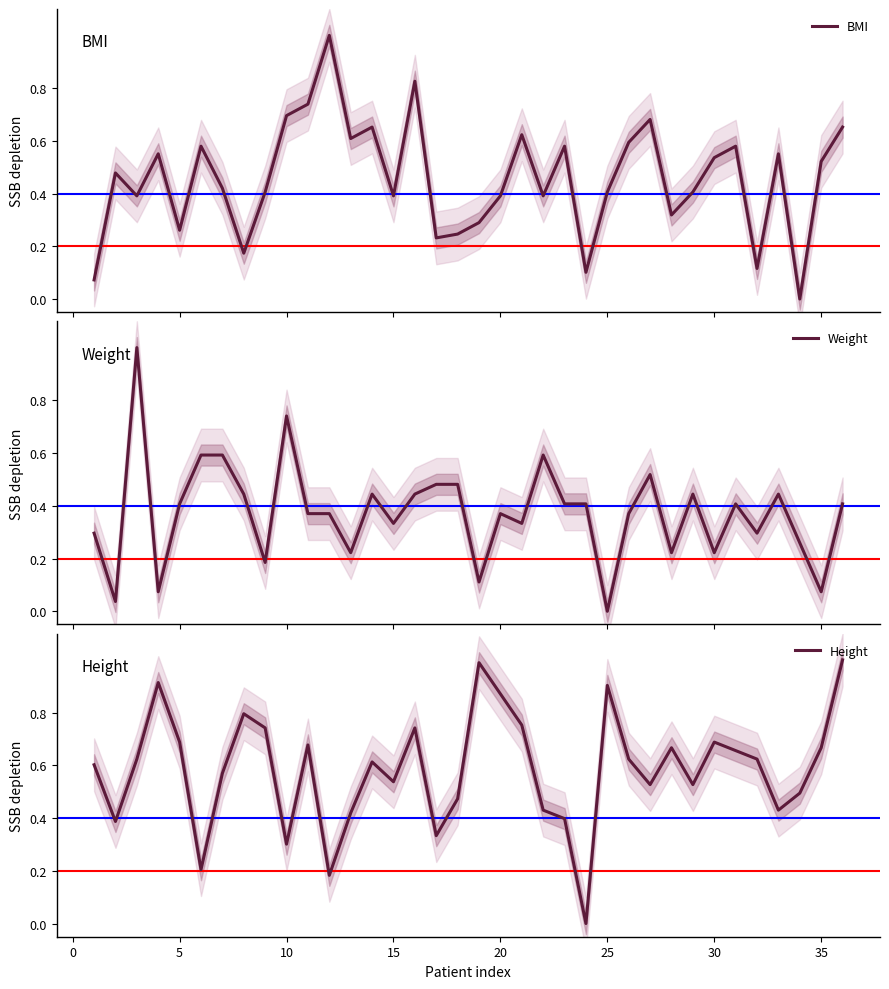

What is the average value of the BMI series?

0.5